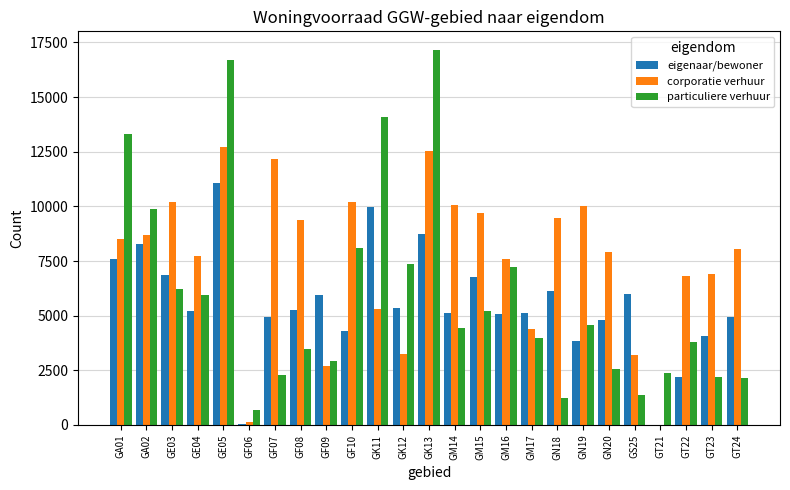

Which series has the largest range (max minus min)?

particuliere verhuur